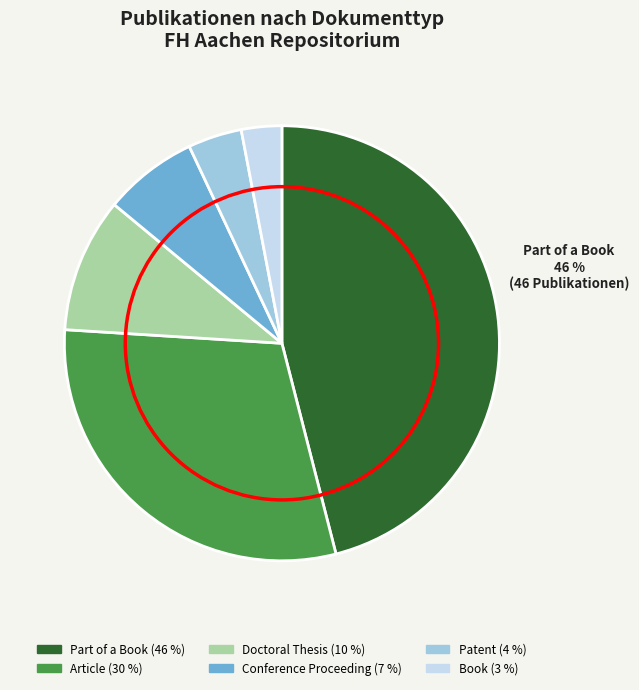

True or false: Book accounts for 3% of the total.

True